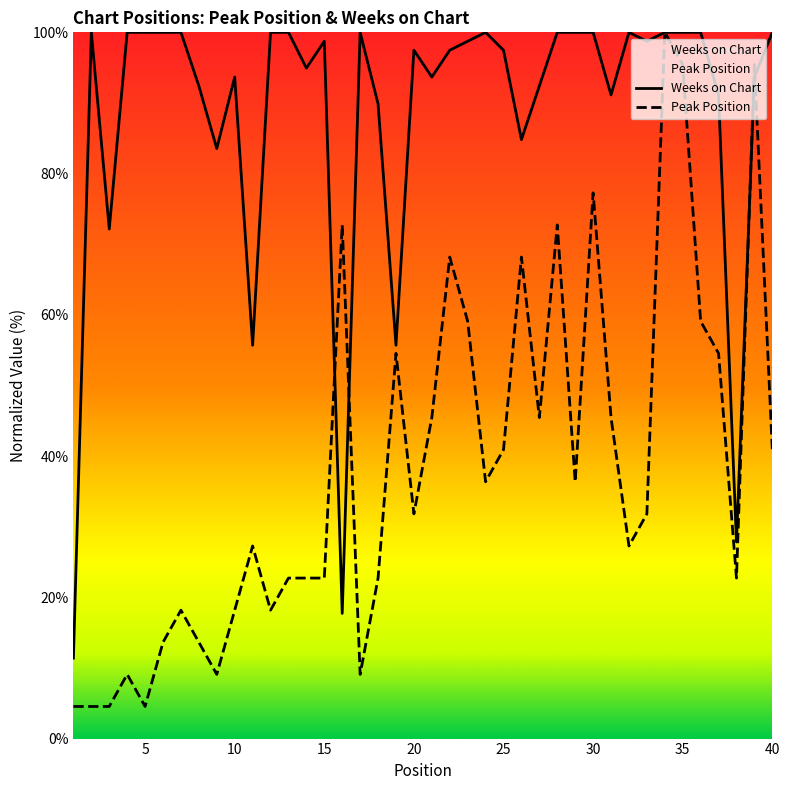

What is the total value across all series at 40?

140.9